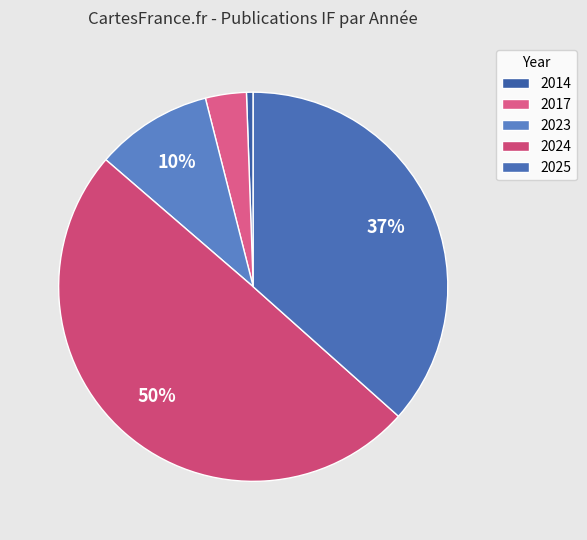

True or false: 2024 accounts for 14% of the total.

False